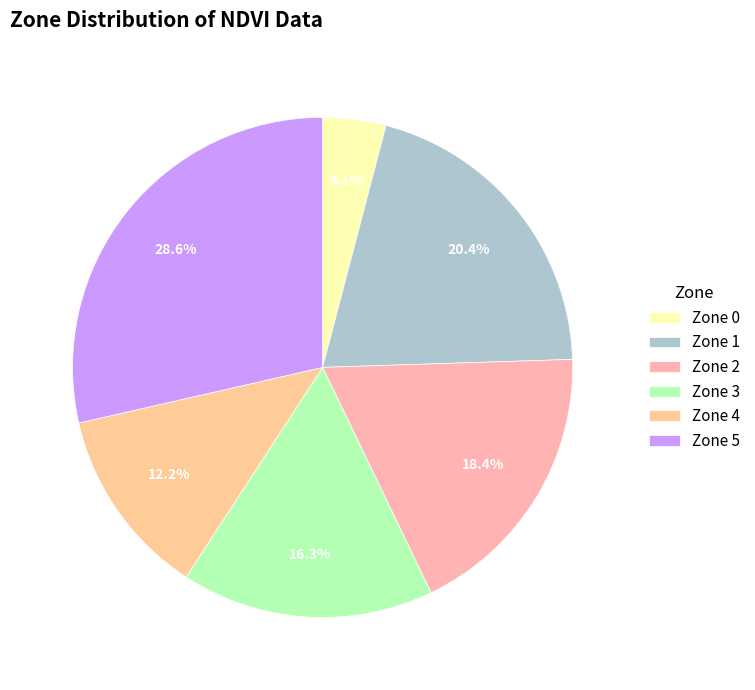

To the nearest percent, what portion does Zone 5 represent?

29%